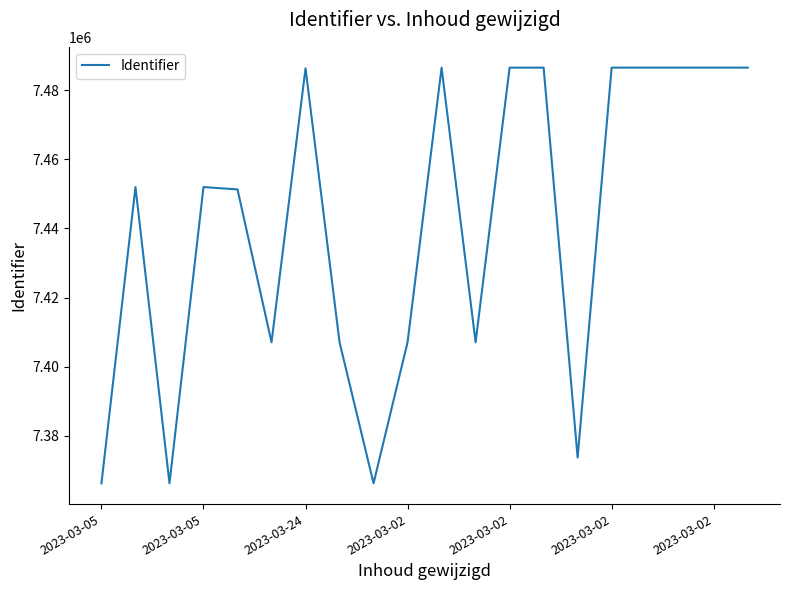

What is the maximum value shown in the chart?

7486511